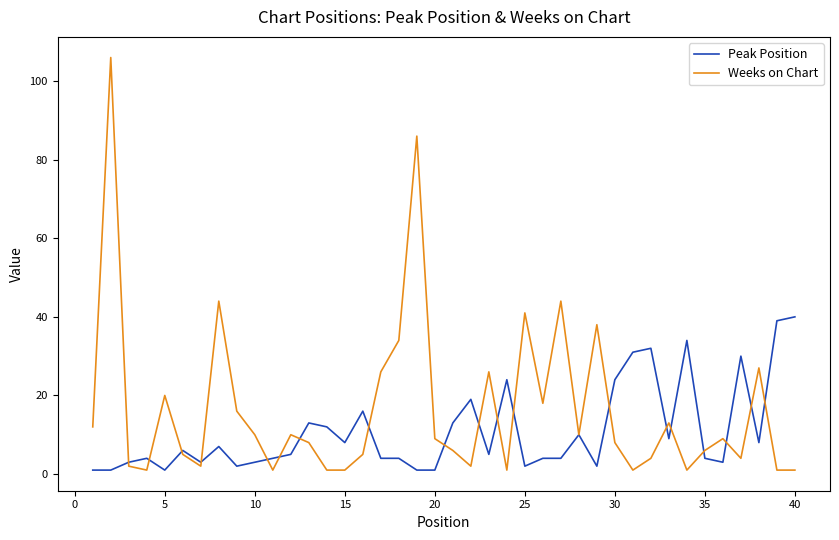

What is the maximum value shown in the chart?

106